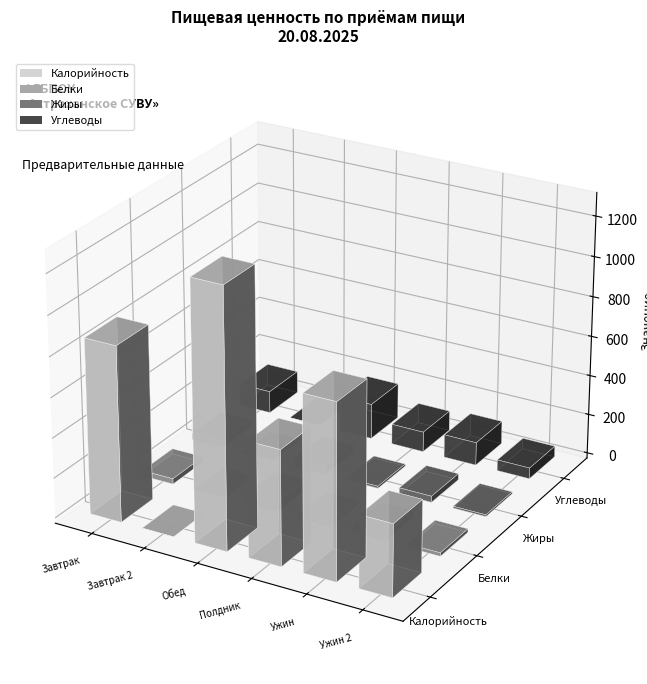

What is the difference between the maximum and minimum values in the Углеводы series?

177.8